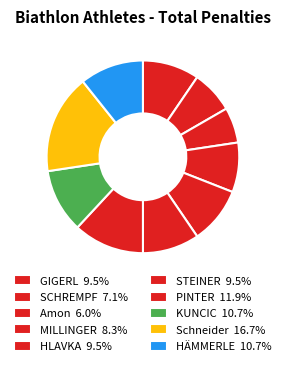

How many slices are in this pie chart?

10